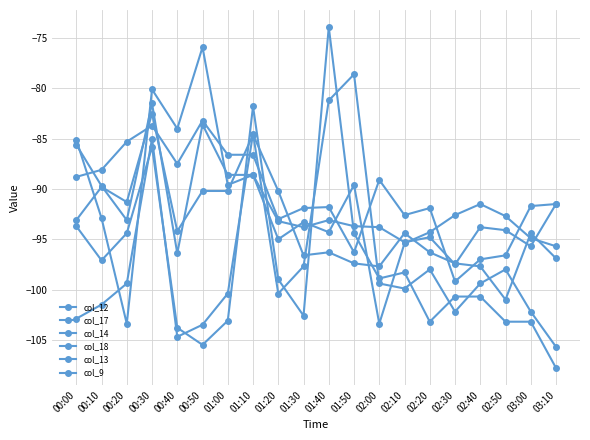

Is this an area chart (filled region under the line)?

No